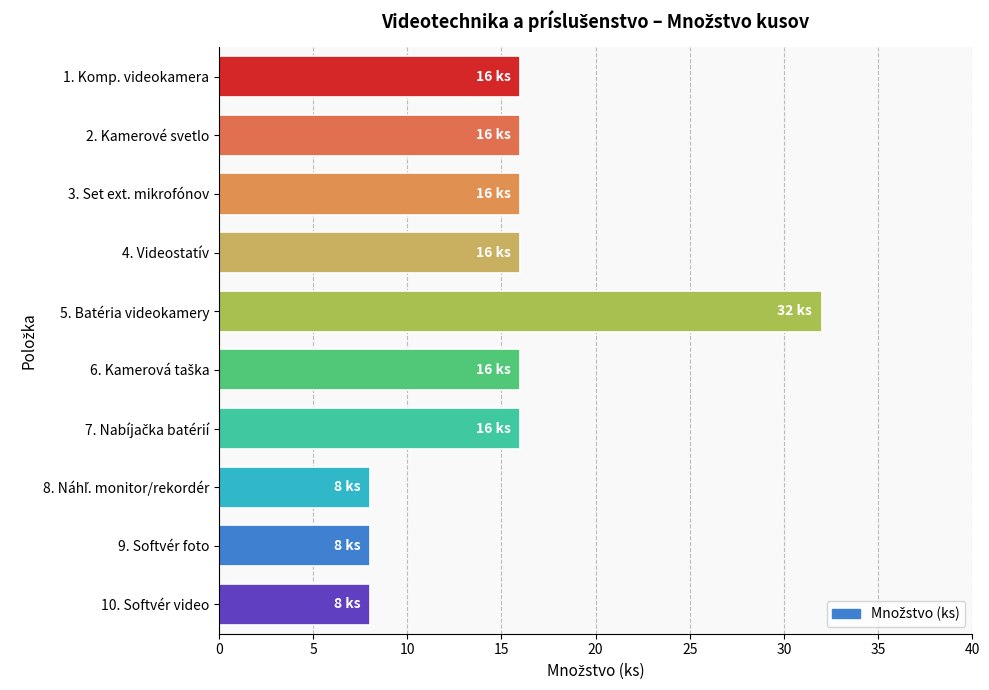

Count the number of data series in this chart.

1